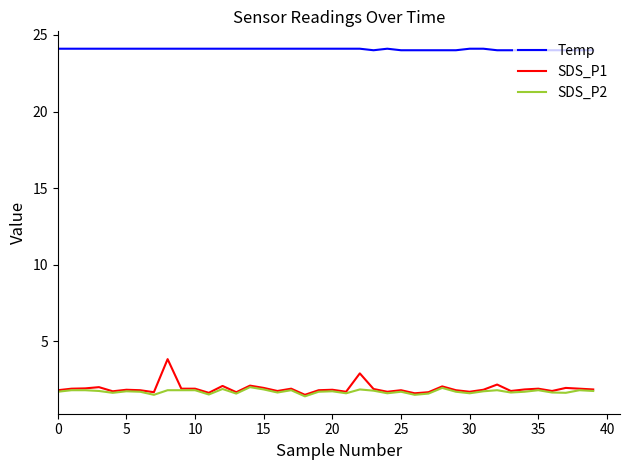

List the series in order of their peak value, lowest first.

SDS_P2, SDS_P1, Temp